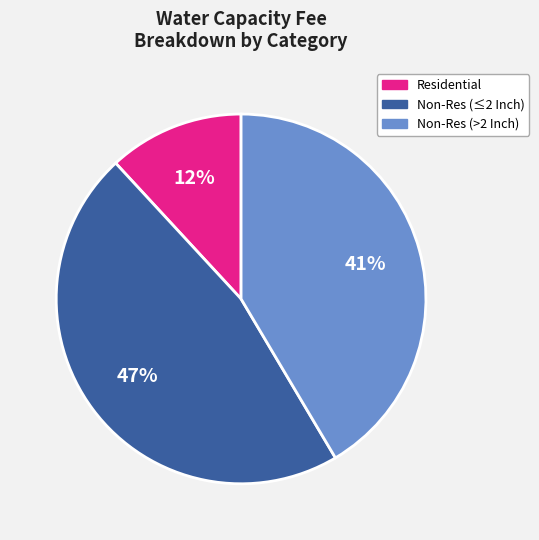

To the nearest percent, what is the average slice percentage?

33%